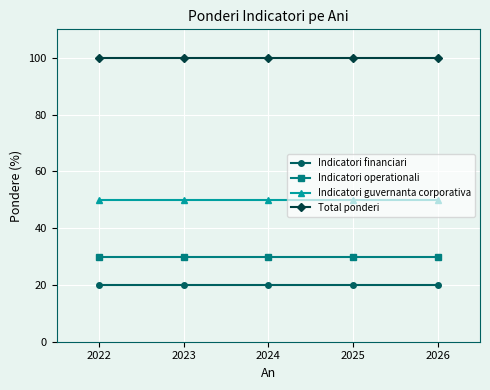

What are all the series names shown in the legend?

Indicatori financiari, Indicatori operationali, Indicatori guvernanta corporativa, Total ponderi